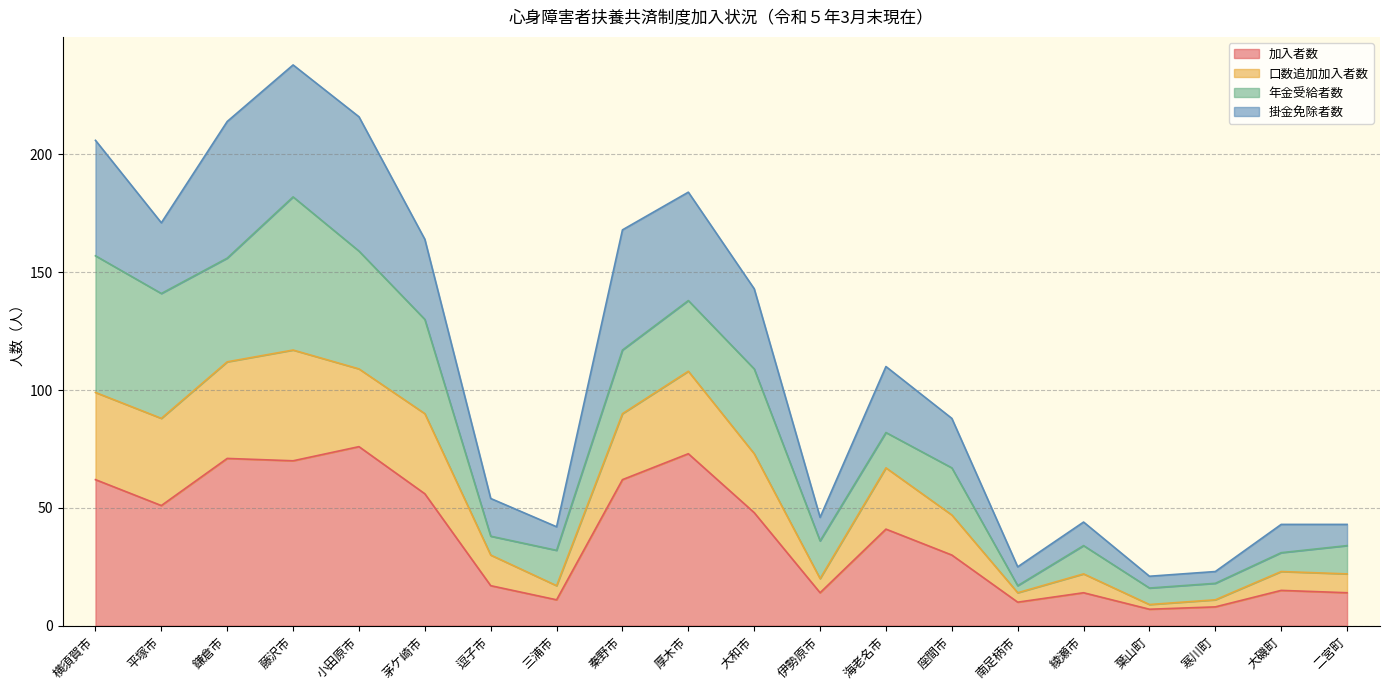

How many values in the 加入者数 series exceed 41?

9